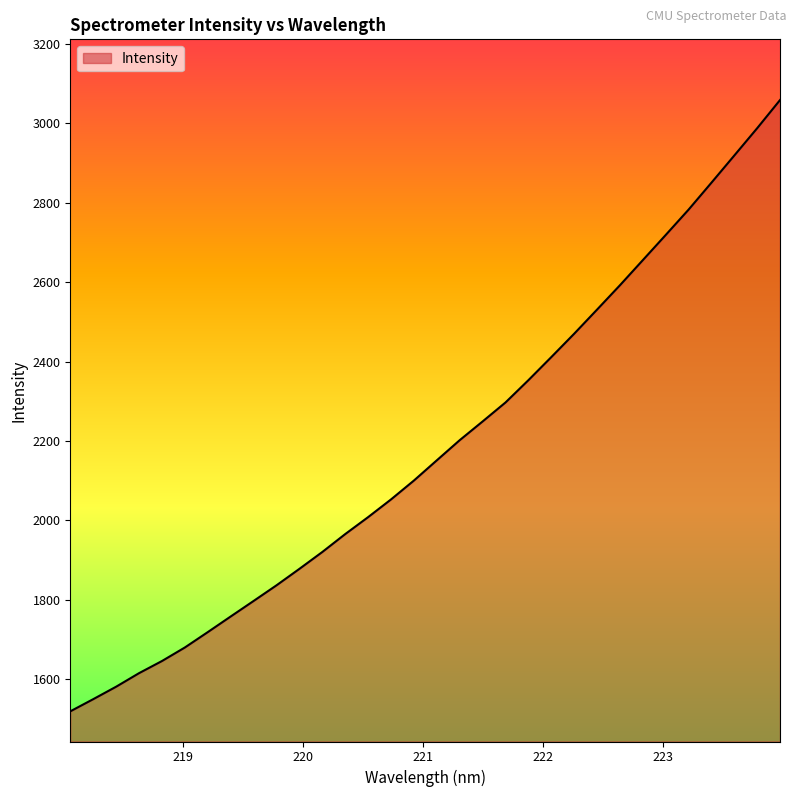

What is the minimum value shown in the chart?

1519.2